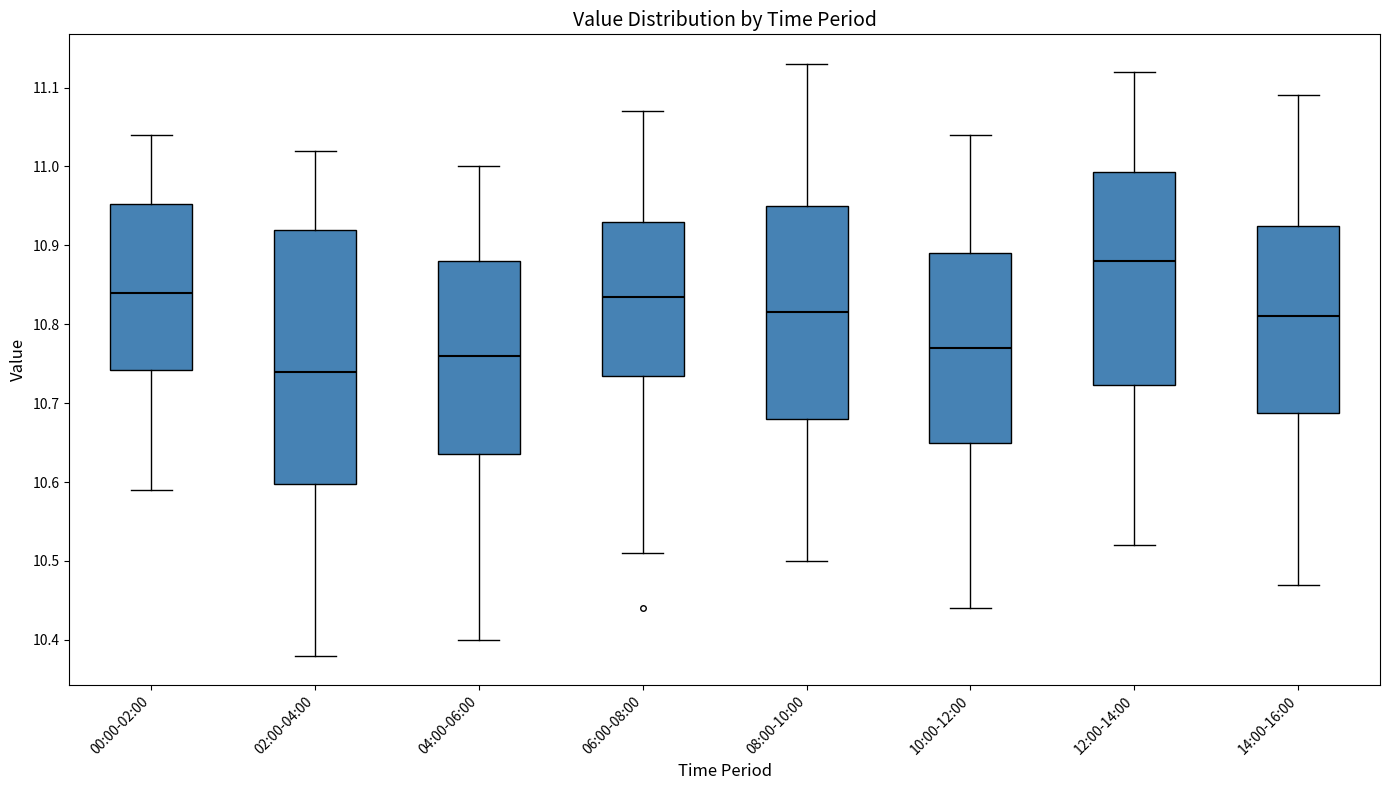

Which box is the tallest, from its lower edge to its upper edge?

02:00-04:00